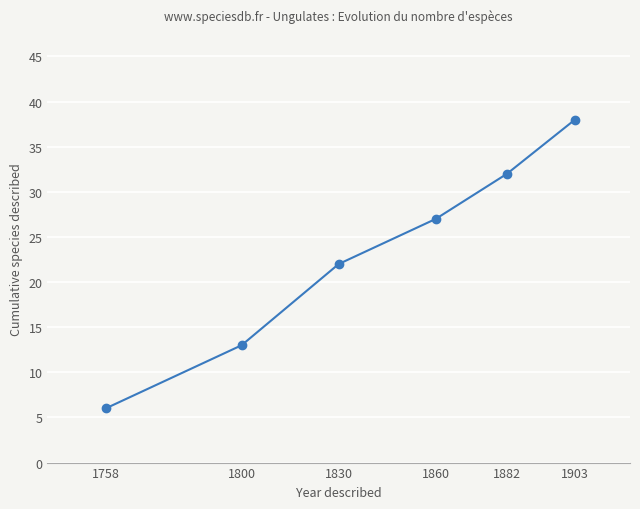

True or false: the data has more than 2 interior local peaks.

False